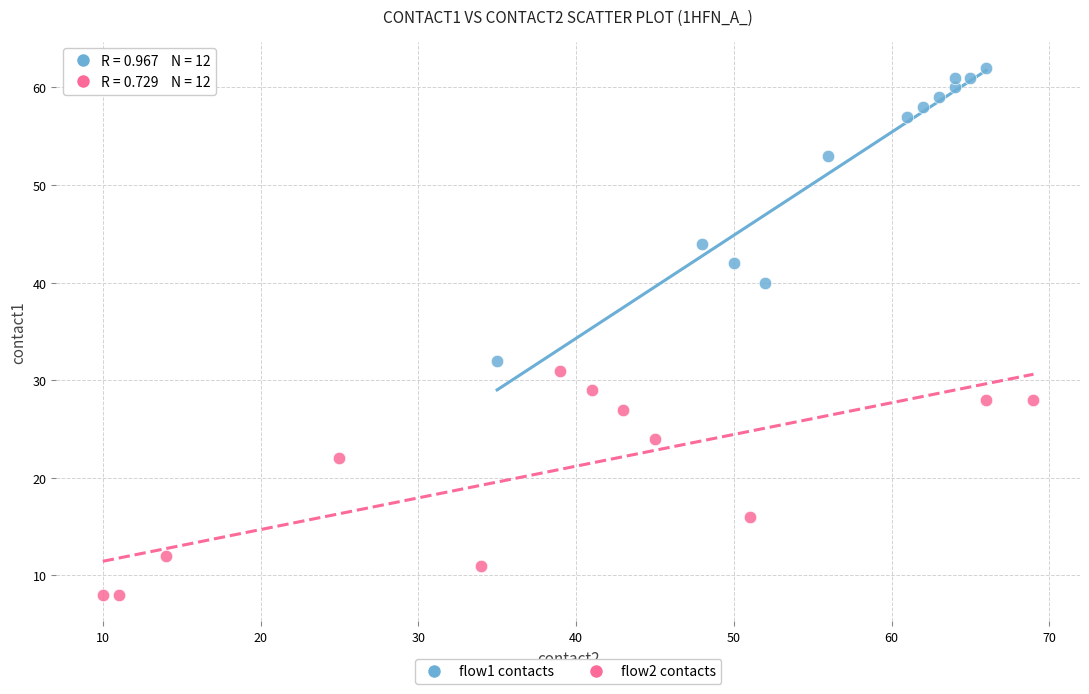

What are all the series names shown in the legend?

flow1 contacts, flow2 contacts